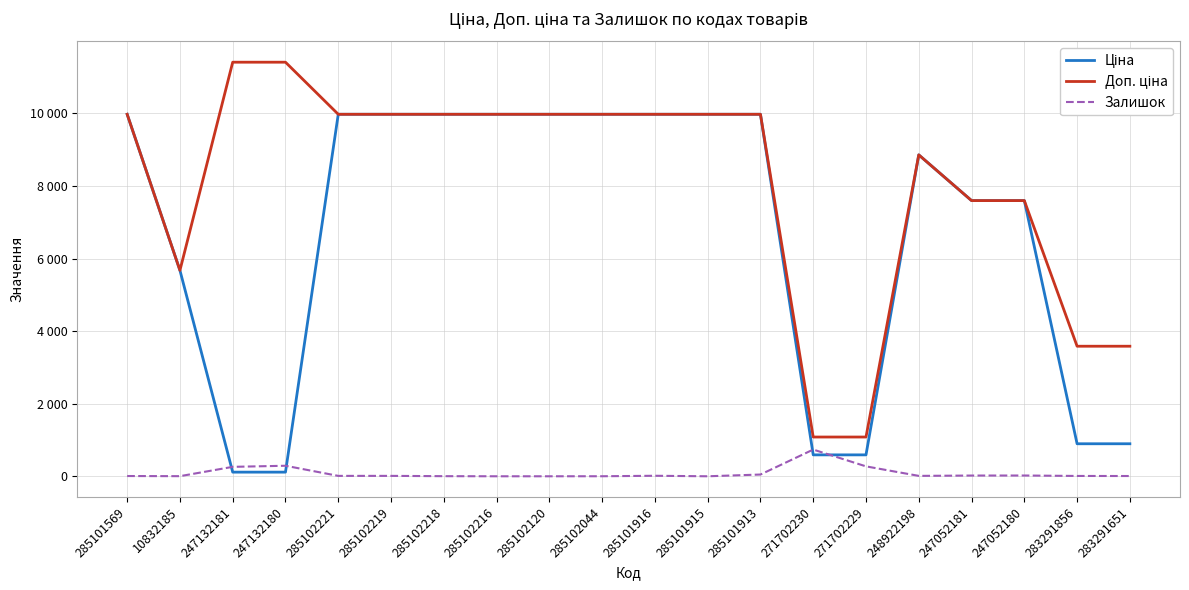

At which category is the sum across all series the highest?

285101913